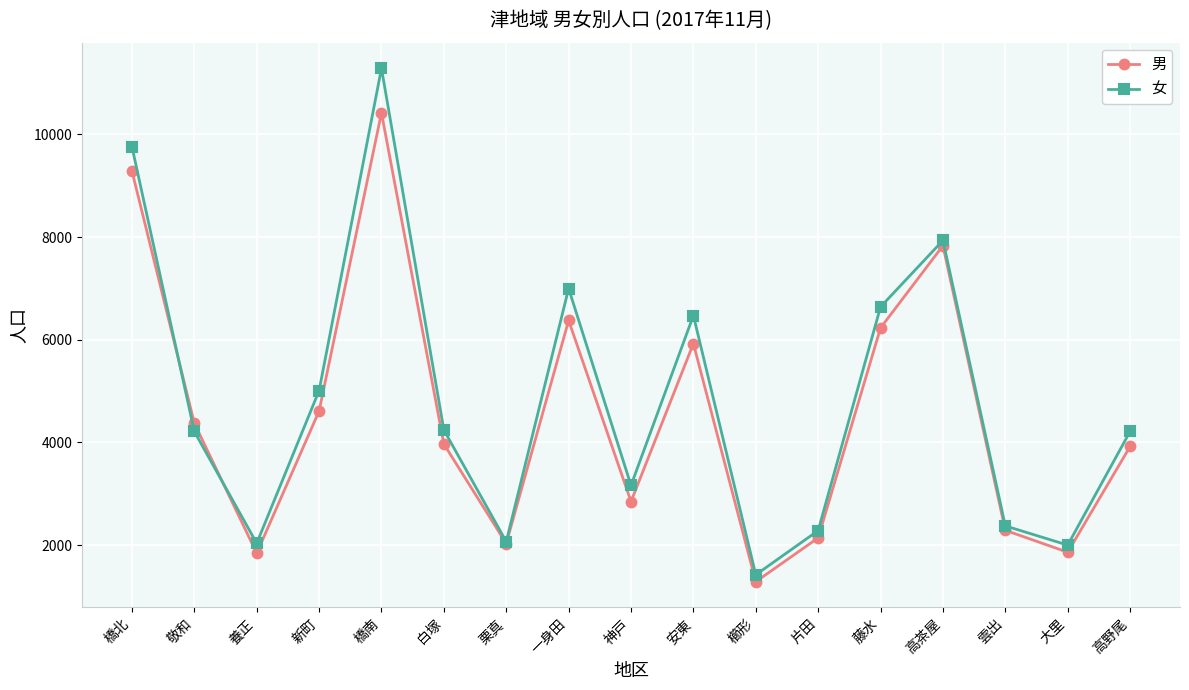

Which label corresponds to the smallest value in the chart?

櫛形